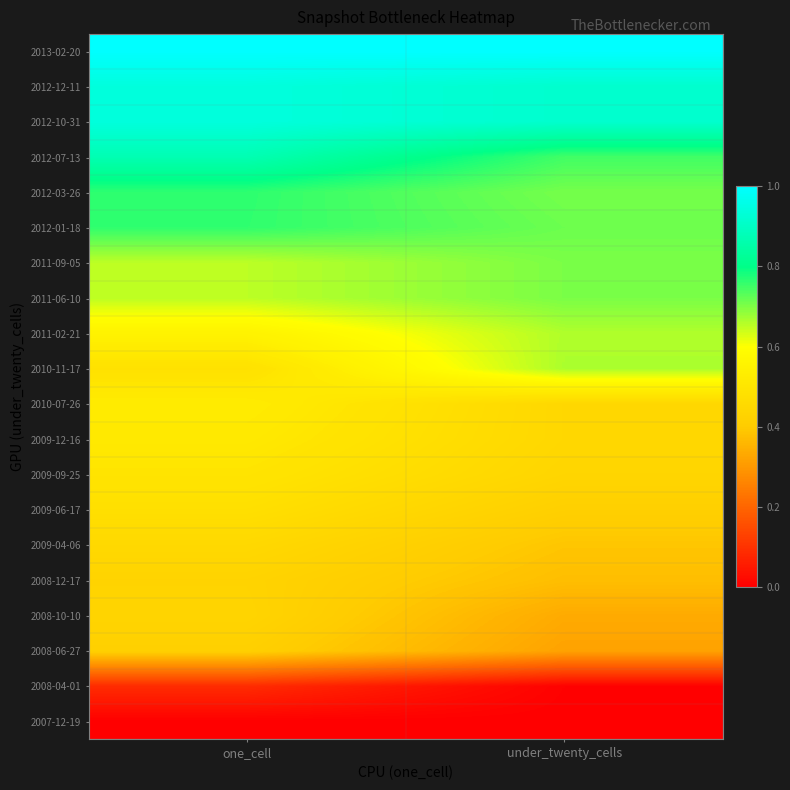

Reading left to right, extract all data points from this chart.

2007-12-19: one_cell=0.0	under_twenty_cells=0.0
2008-04-01: one_cell=0.1	under_twenty_cells=0.0
2008-06-27: one_cell=0.4	under_twenty_cells=0.3
2008-10-10: one_cell=0.4	under_twenty_cells=0.3
2008-12-17: one_cell=0.4	under_twenty_cells=0.4
2009-04-06: one_cell=0.4	under_twenty_cells=0.4
2009-06-17: one_cell=0.5	under_twenty_cells=0.4
2009-09-25: one_cell=0.5	under_twenty_cells=0.4
2009-12-16: one_cell=0.5	under_twenty_cells=0.4
2010-07-26: one_cell=0.5	under_twenty_cells=0.4
2010-11-17: one_cell=0.5	under_twenty_cells=0.7
2011-02-21: one_cell=0.6	under_twenty_cells=0.7
2011-06-10: one_cell=0.7	under_twenty_cells=0.7
2011-09-05: one_cell=0.7	under_twenty_cells=0.7
2012-01-18: one_cell=0.8	under_twenty_cells=0.7
2012-03-26: one_cell=0.8	under_twenty_cells=0.7
2012-07-13: one_cell=0.9	under_twenty_cells=0.7
2012-10-31: one_cell=0.9	under_twenty_cells=0.9
2012-12-11: one_cell=0.9	under_twenty_cells=0.9
2013-02-20: one_cell=1.0	under_twenty_cells=1.0